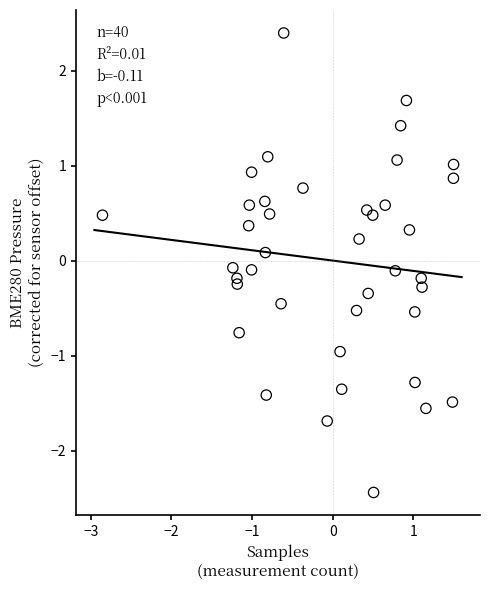

What is the range of Y values (max minus min)?

4.8